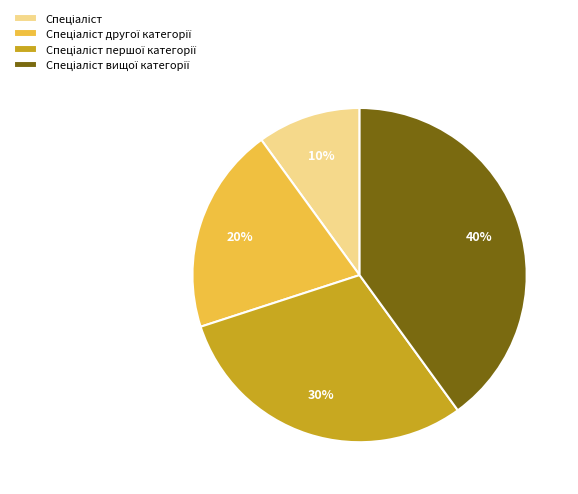

To the nearest percent, what is the difference between the largest and smallest slice percentages?

30%